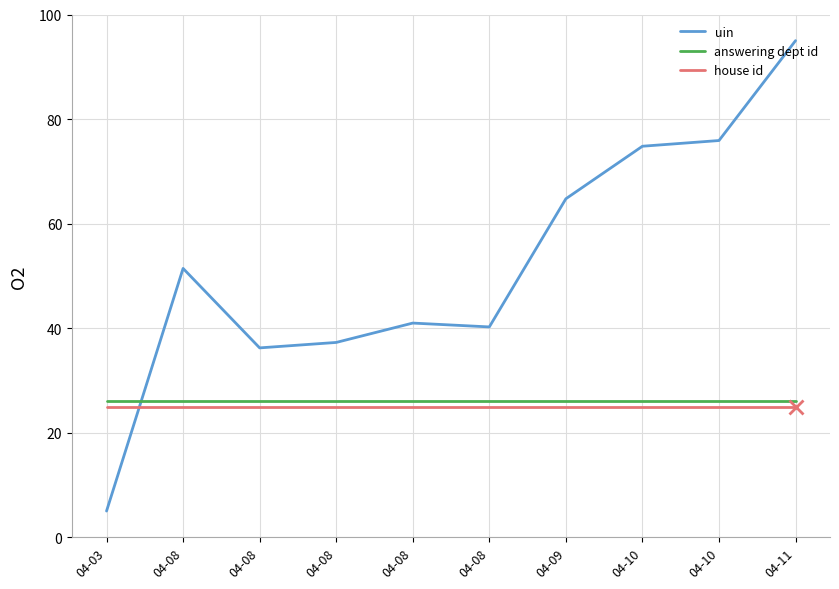

Rank the series by their maximum value, from lowest to highest.

house id, answering dept id, uin